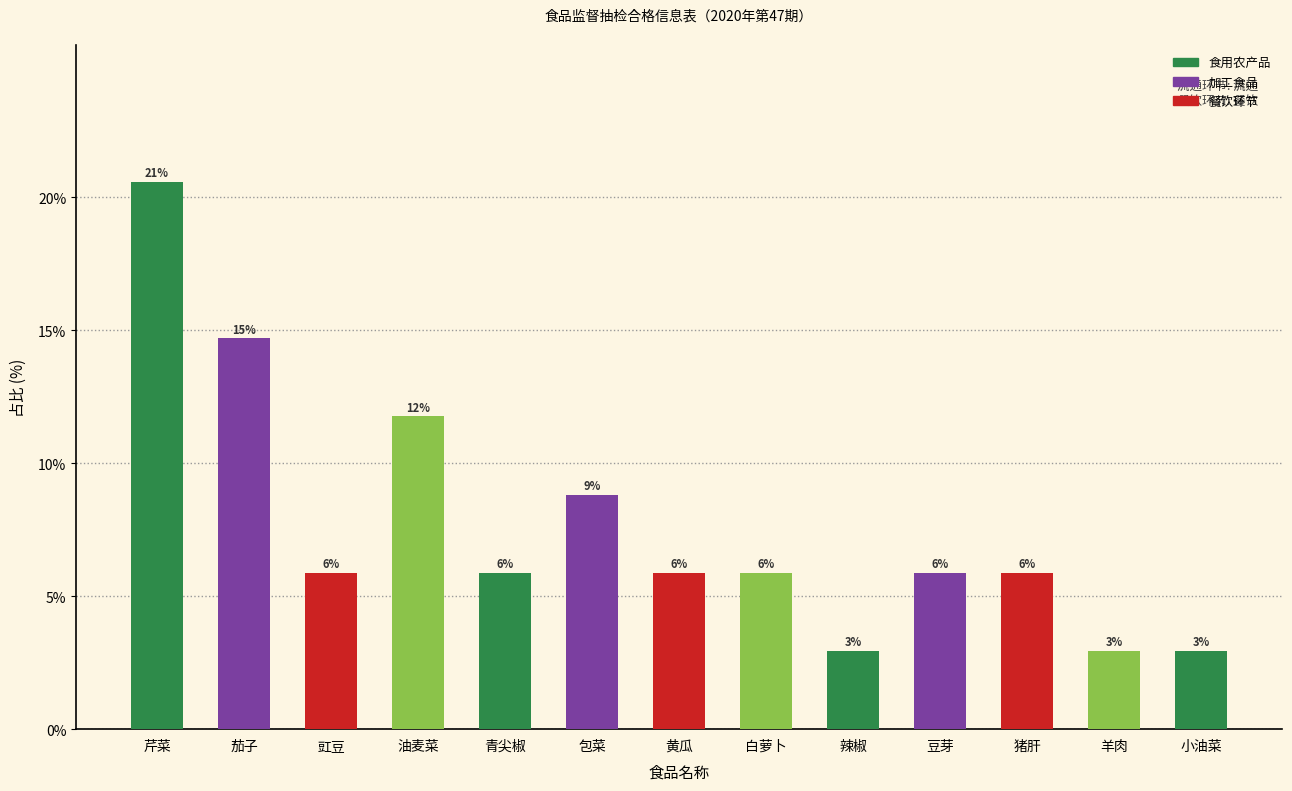

List the labels in order of value, smallest first.

辣椒, 羊肉, 小油菜, 豇豆, 青尖椒, 黄瓜, 白萝卜, 豆芽, 猪肝, 包菜, 油麦菜, 茄子, 芹菜